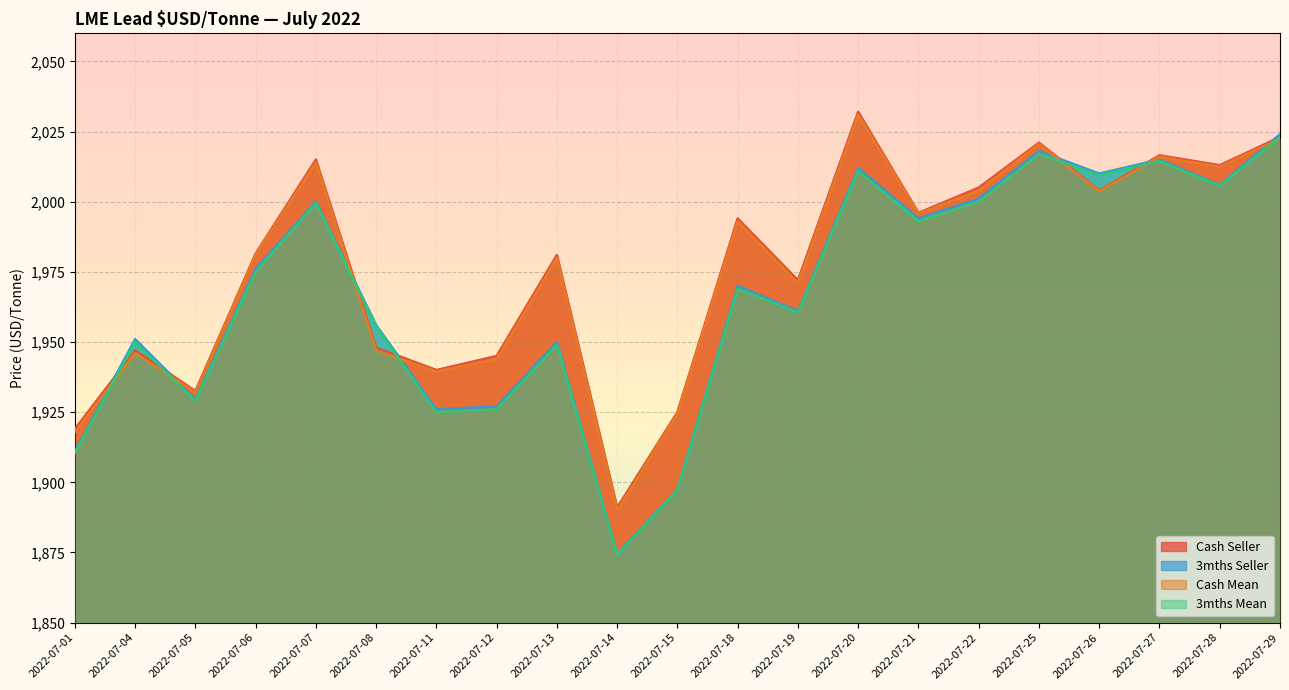

What is the difference between the highest and lowest values at 2022-07-04?

5.0